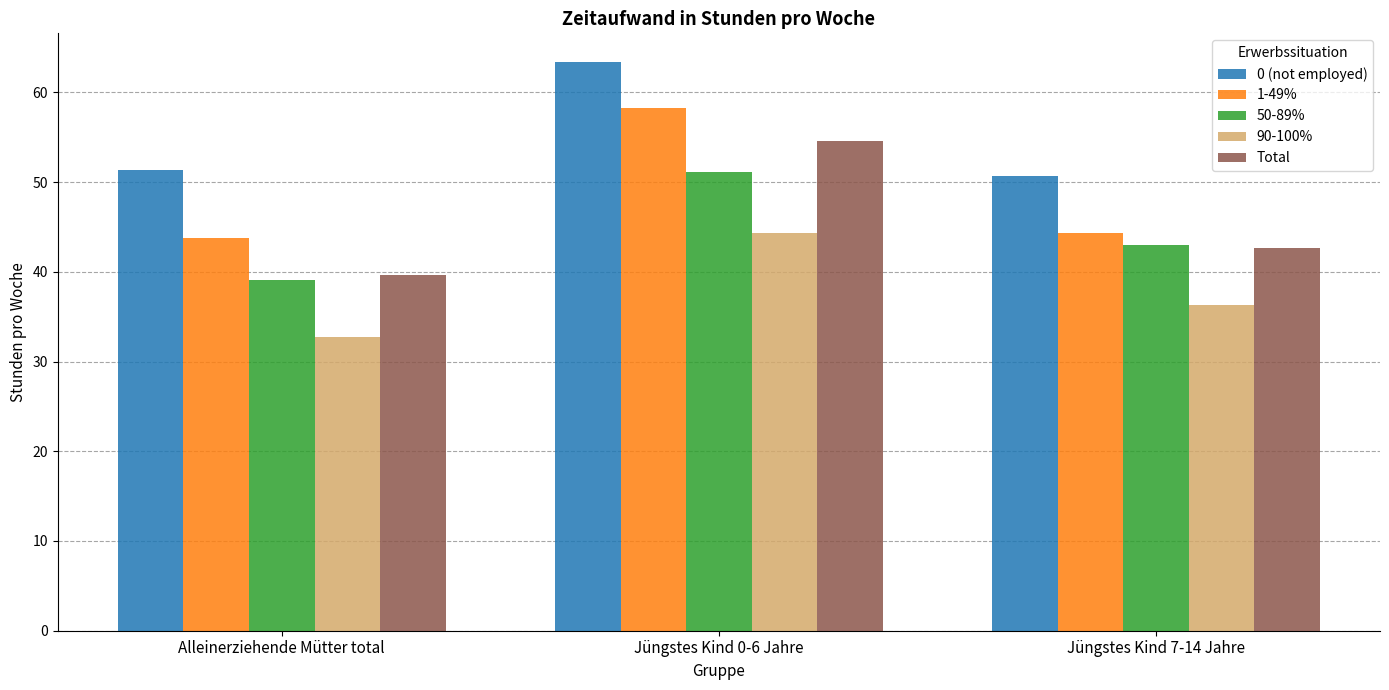

How many data points in 90-100% are above 36?

2